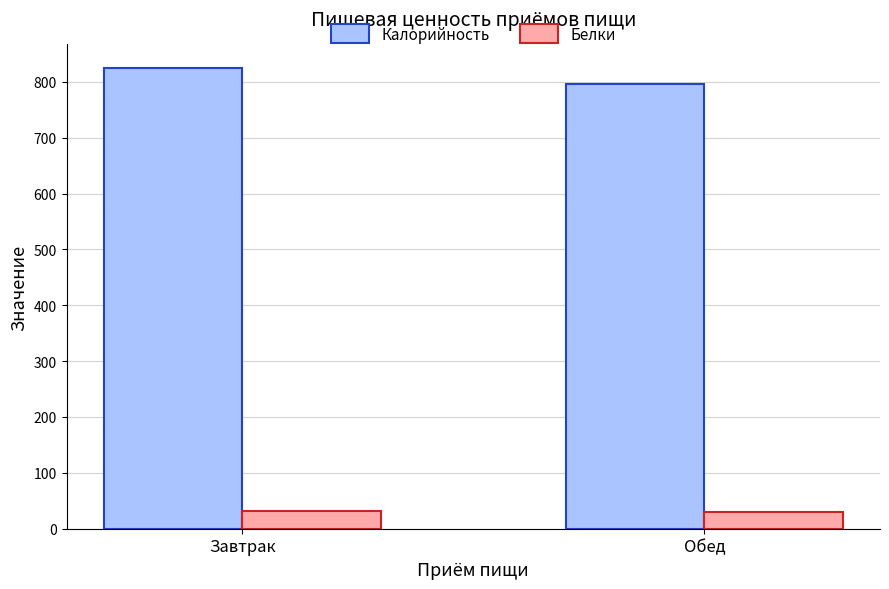

What is the difference between the maximum and minimum values in the Калорийность series?

28.9